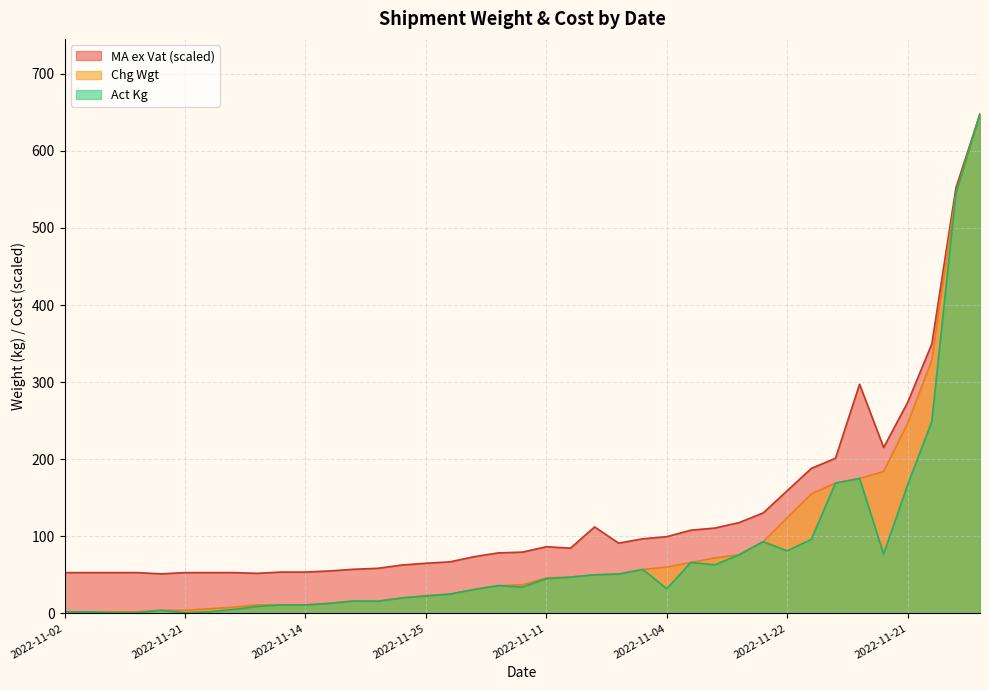

What is the difference between the highest and lowest values at 2022-11-10?

51.9